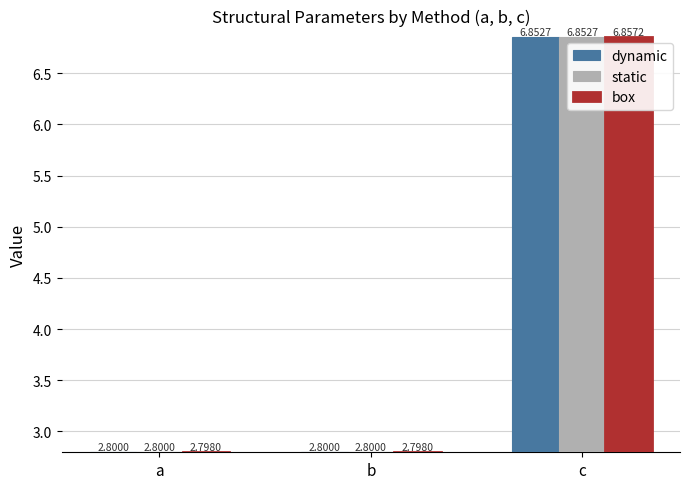

What is the difference between the maximum and minimum values in the static series?

4.1